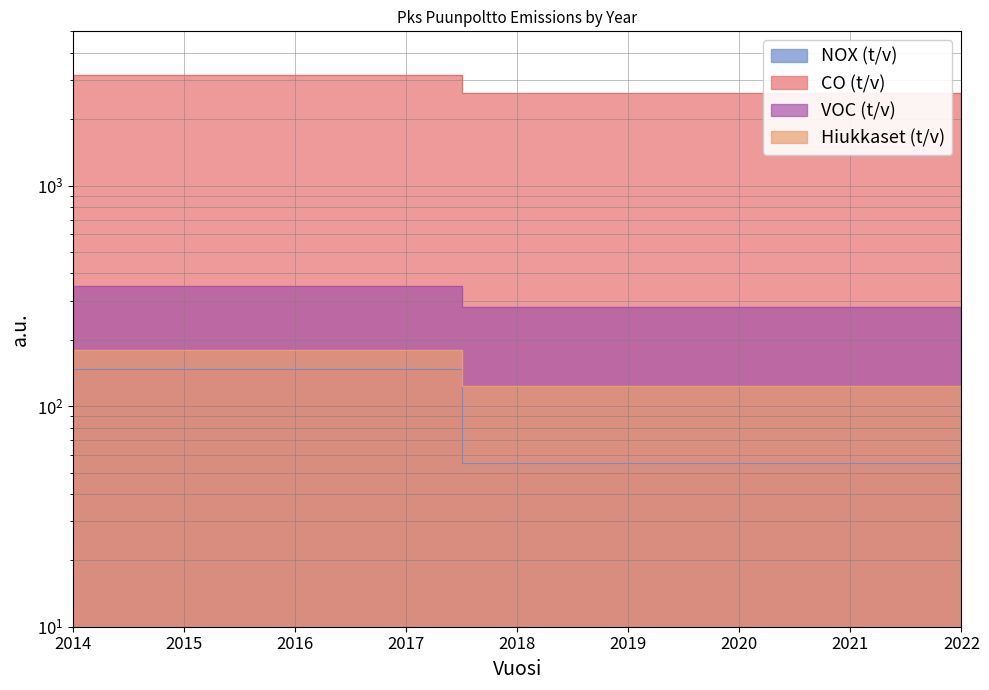

True or false: VOC (t/v) has more than 0 points higher than both neighbors.

False